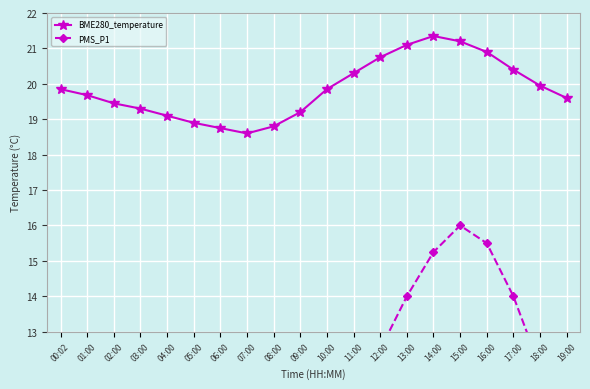

True or false: BME280_temperature and PMS_P1 intersect in this chart.

False